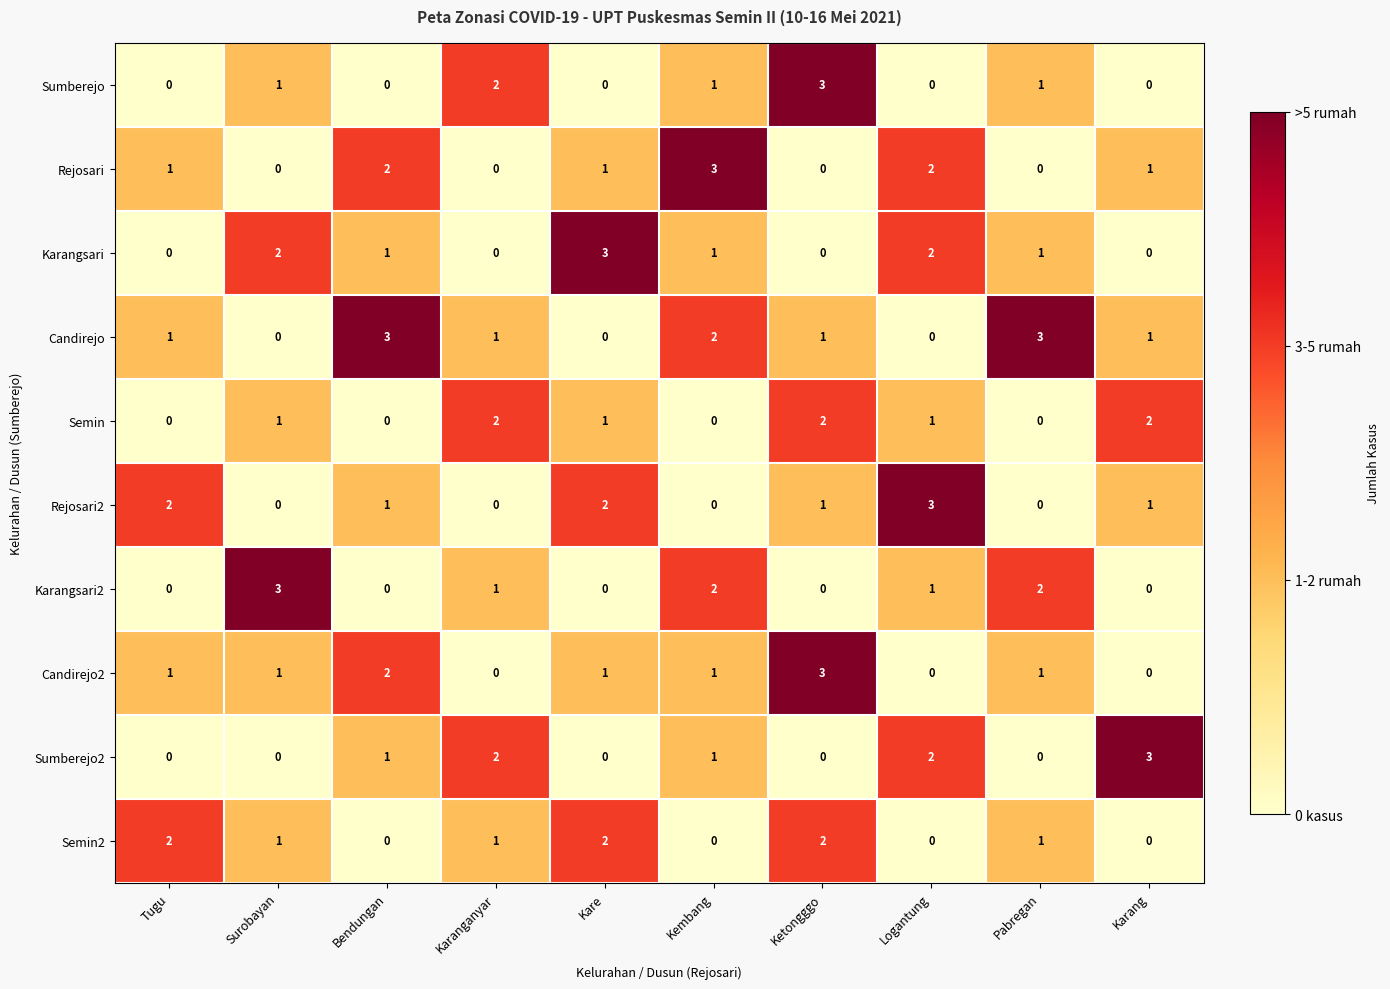

True or false: Sumberejo has a value of 0 at Logantung.

True